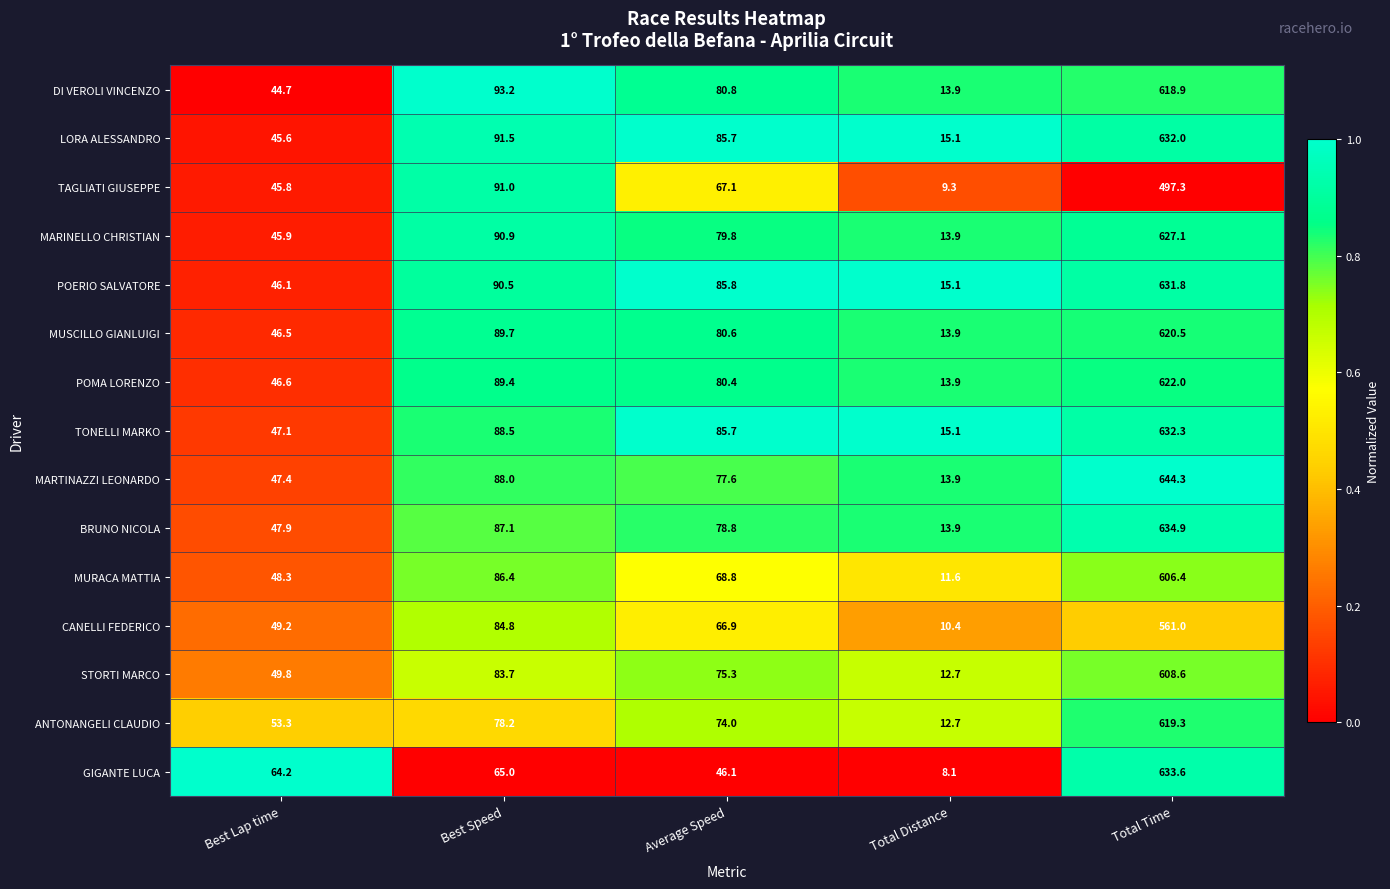

Where does the MARINELLO CHRISTIAN series first go above 79?

Best Speed